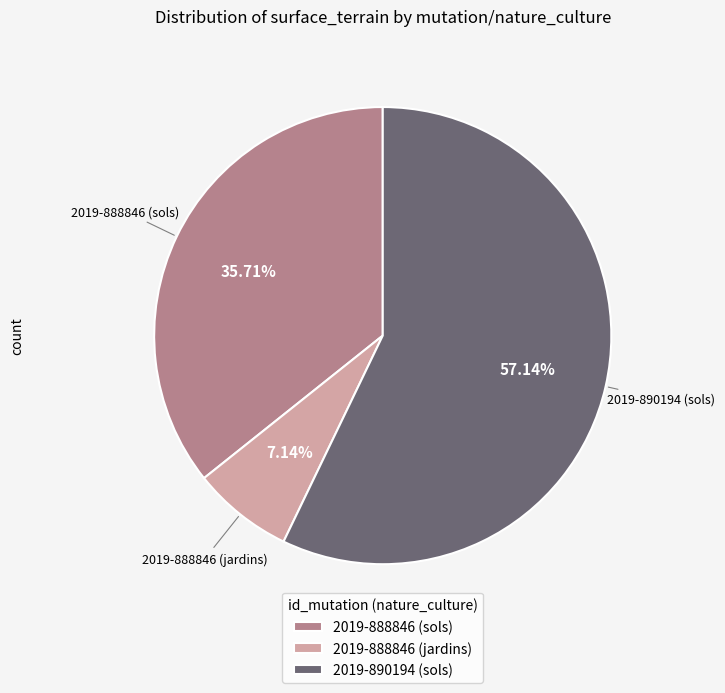

Does 2019-888846 (sols) account for over 50% of the chart?

No